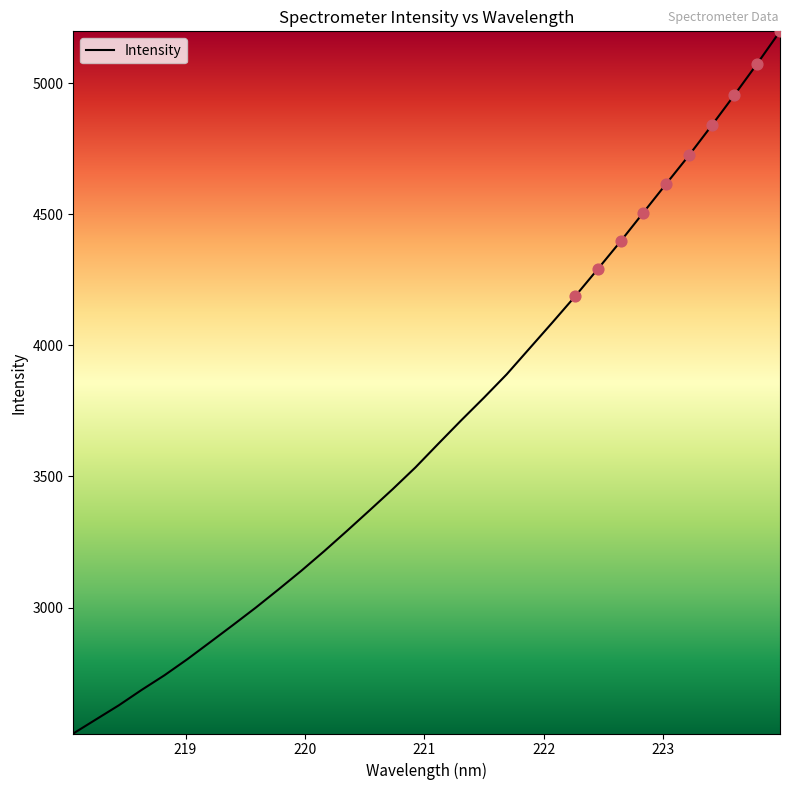

What is the difference between the maximum and minimum values?

2677.4